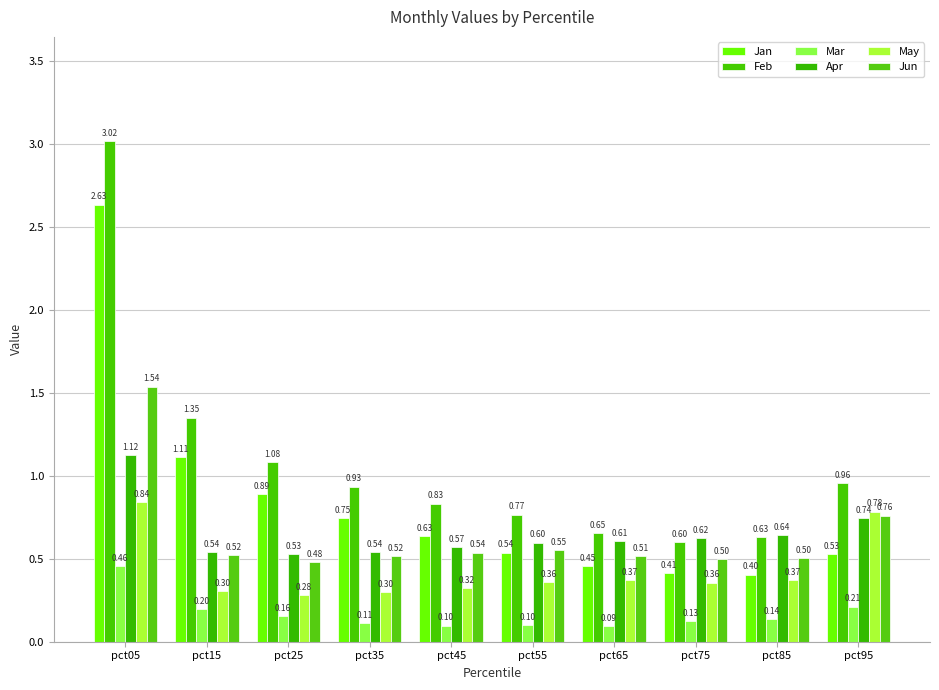

At which label is May closest to 0?

pct25